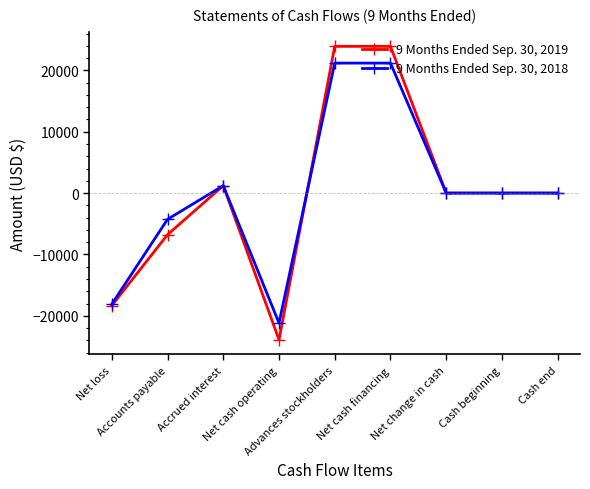

True or false: 9 Months Ended Sep. 30, 2019 has more than 0 interior local peaks.

True